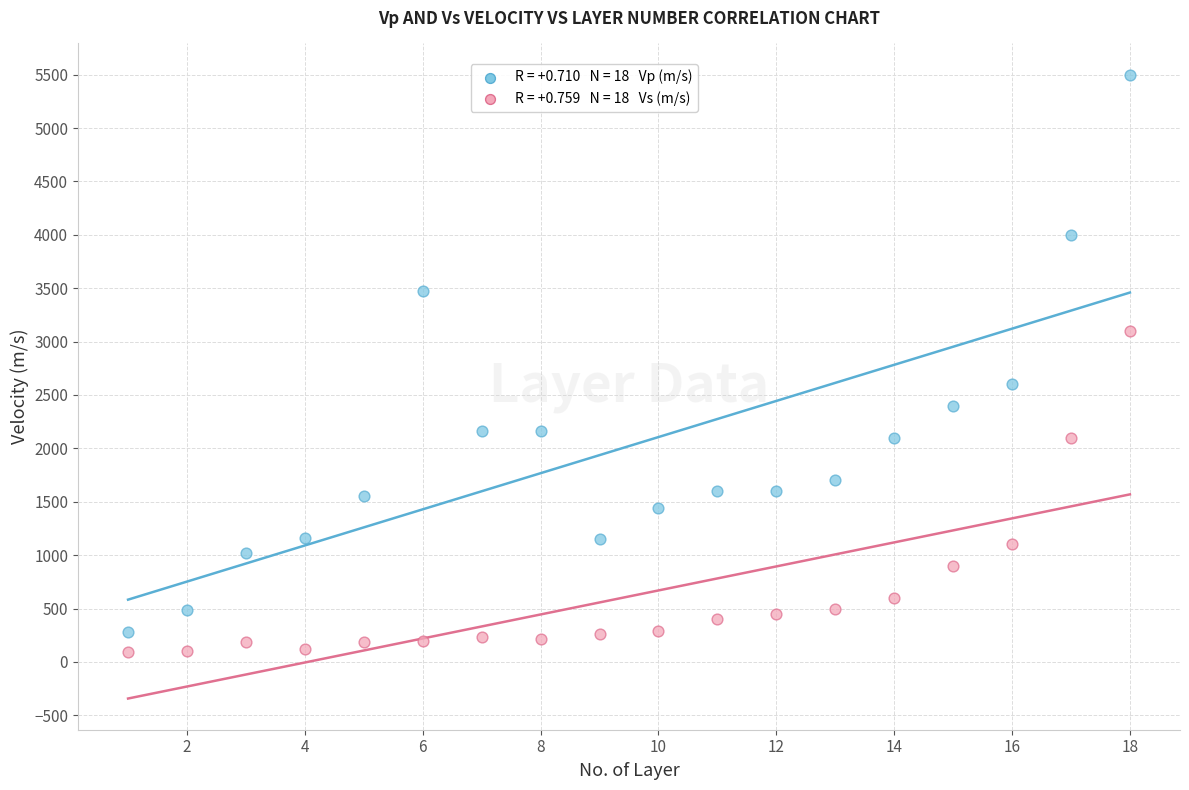

Across all data points, what is the range of X values (max minus min)?

17